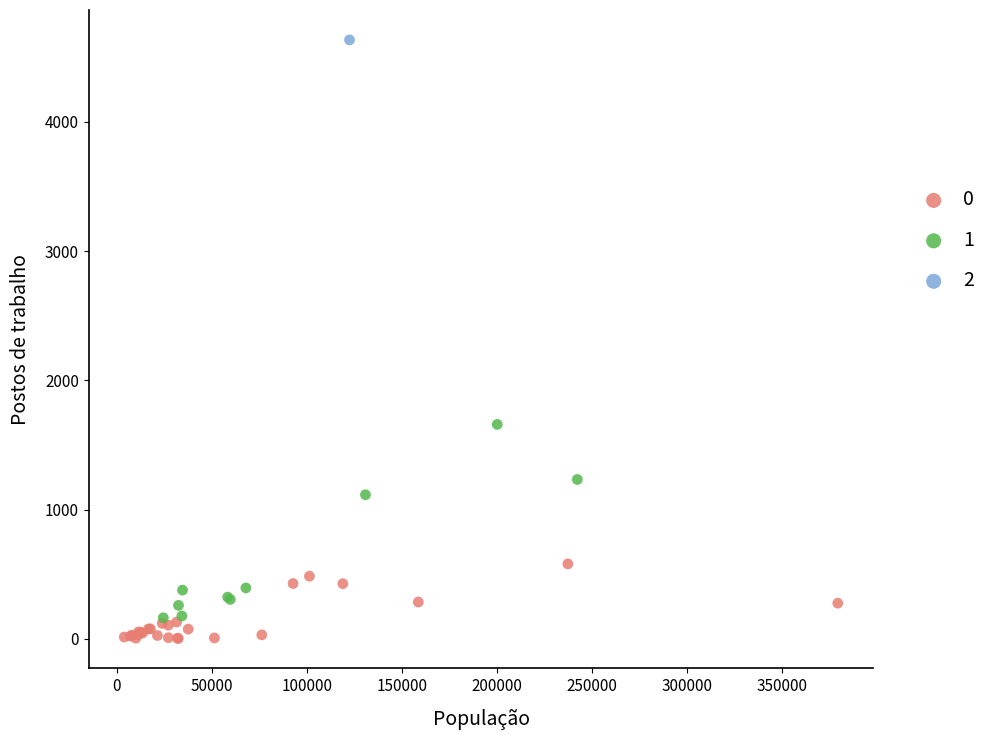

What are all the series names shown in the legend?

0, 1, 2